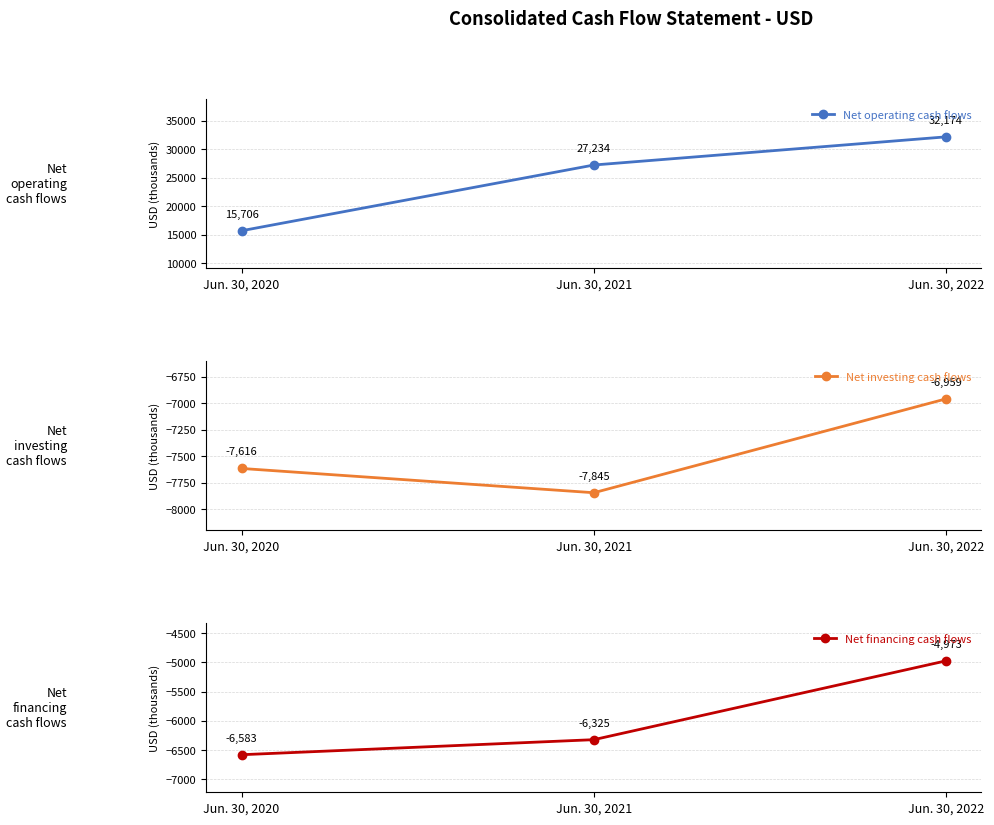

What is the value of the Net financing cash flows point at the 1st from the left?

-6583